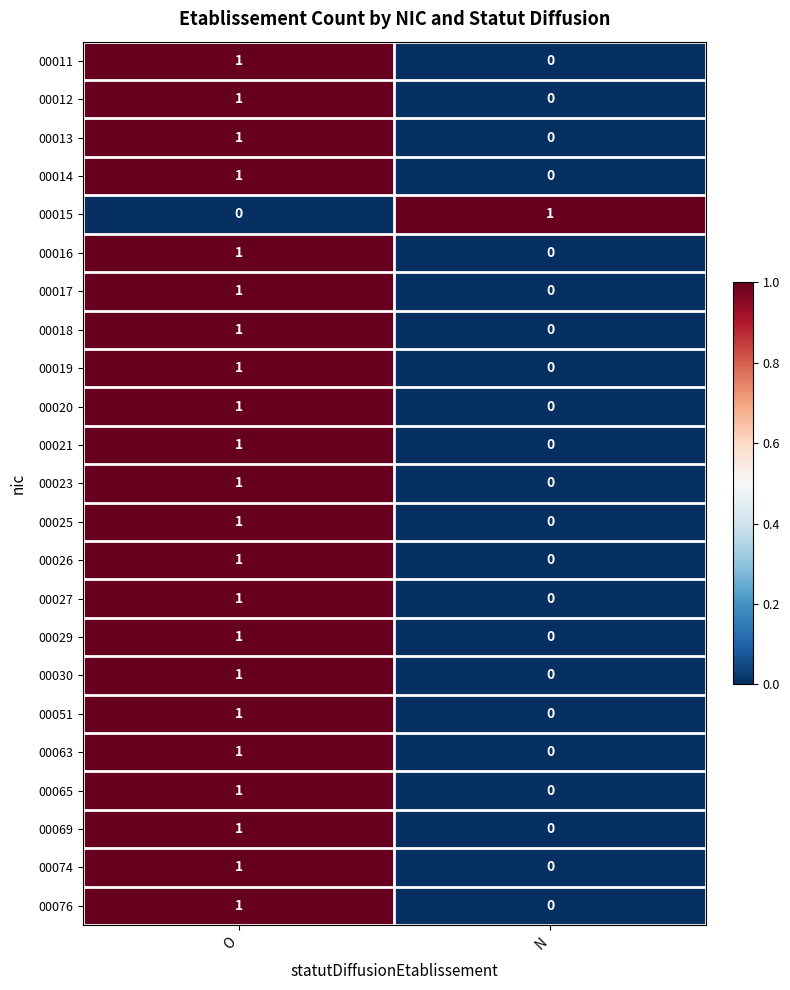

How many series are shown in this chart?

23